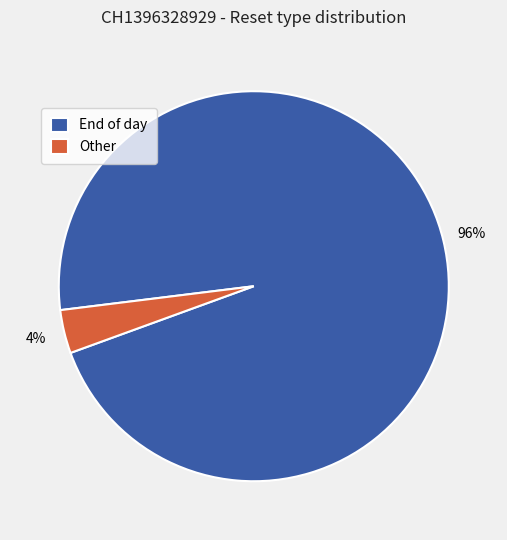

What is the largest slice in the pie chart?

End of day